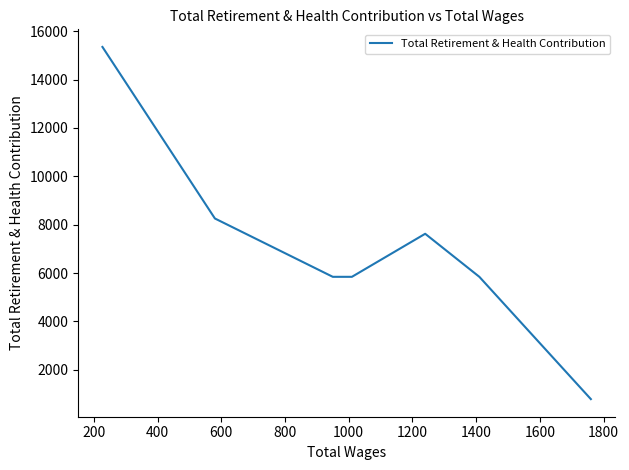

What is the average value?

7076